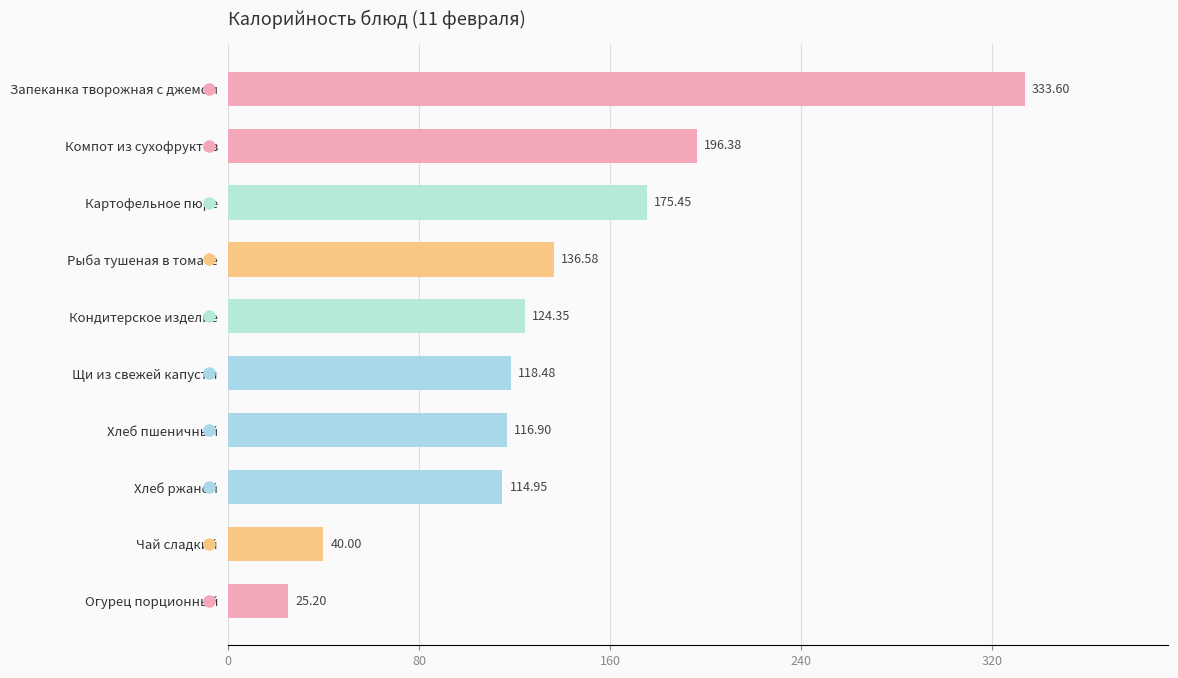

Rank the categories by value from lowest to highest.

Огурец порционный, Чай сладкий, Хлеб ржаной, Хлеб пшеничный, Щи из свежей капусты, Кондитерское изделие, Рыба тушеная в томате, Картофельное пюре, Компот из сухофруктов, Запеканка творожная с джемом